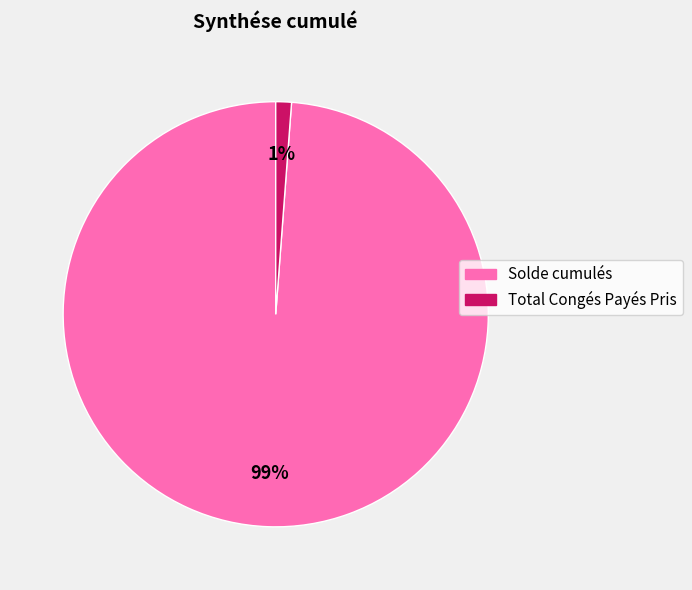

Is there any slice that represents more than half of the pie?

Yes